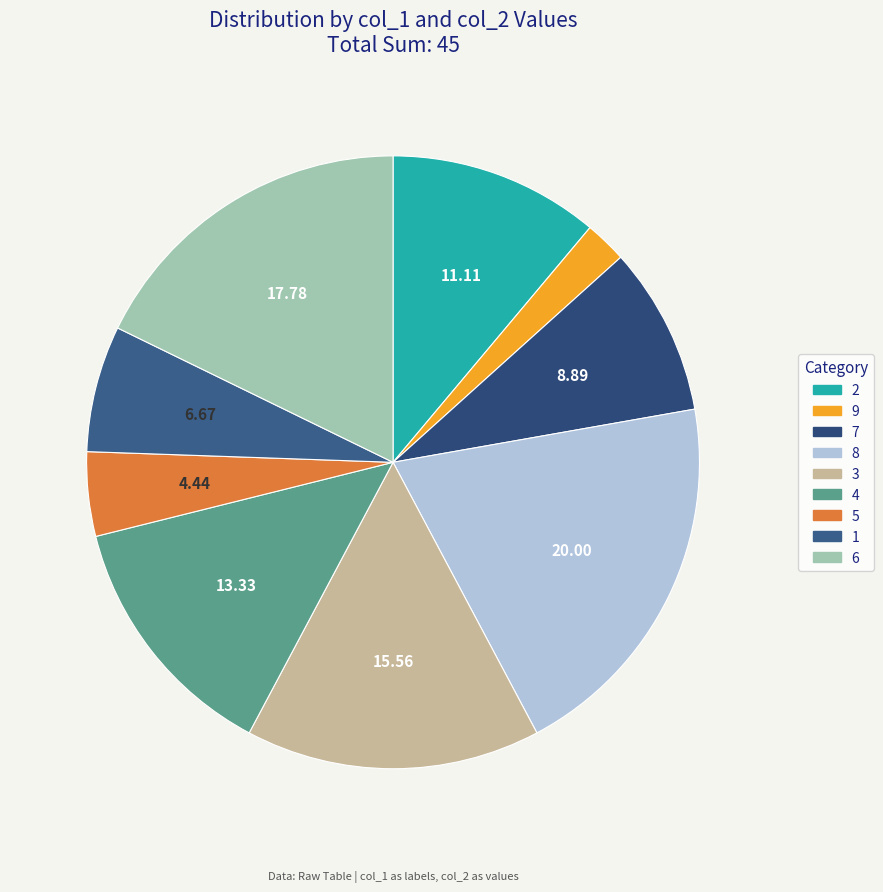

To the nearest percent, what portion does 3 represent?

16%